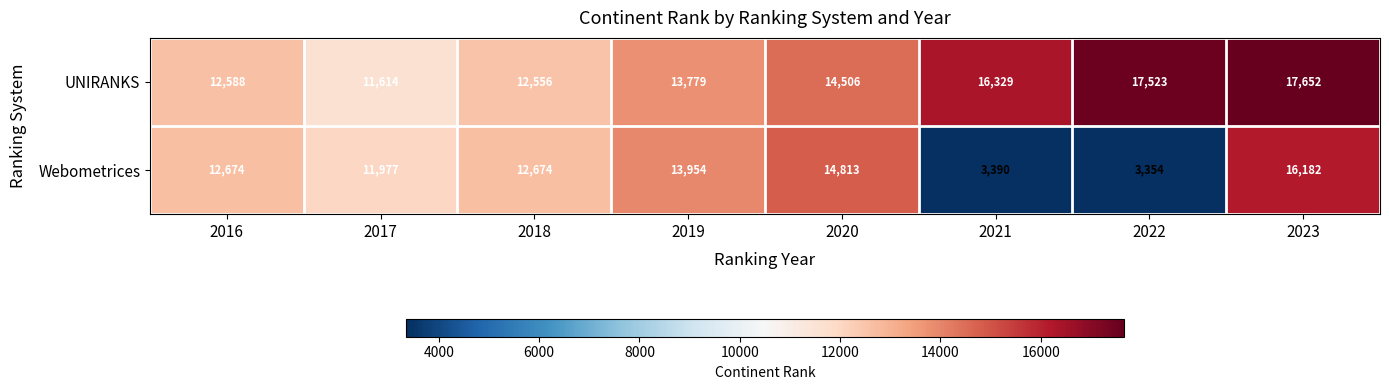

What is the sum of all UNIRANKS values?

116547